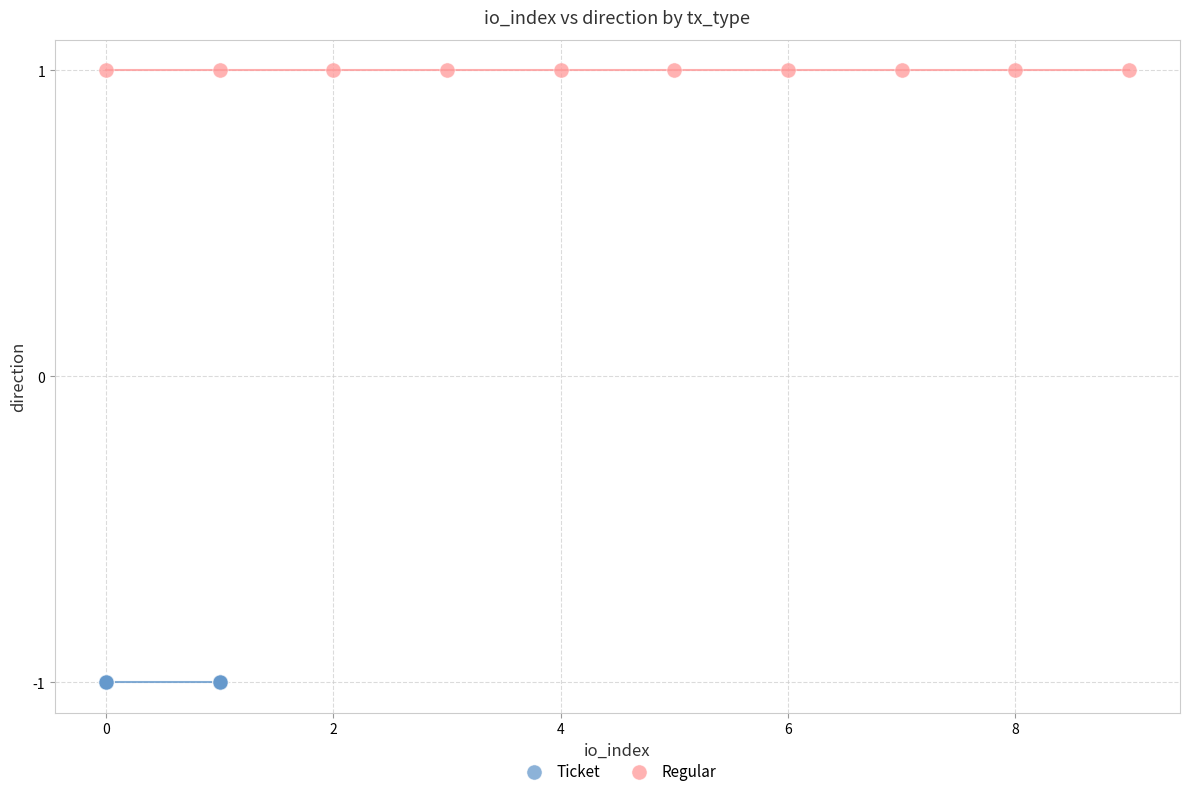

Which series reaches the minimum Y coordinate?

Ticket